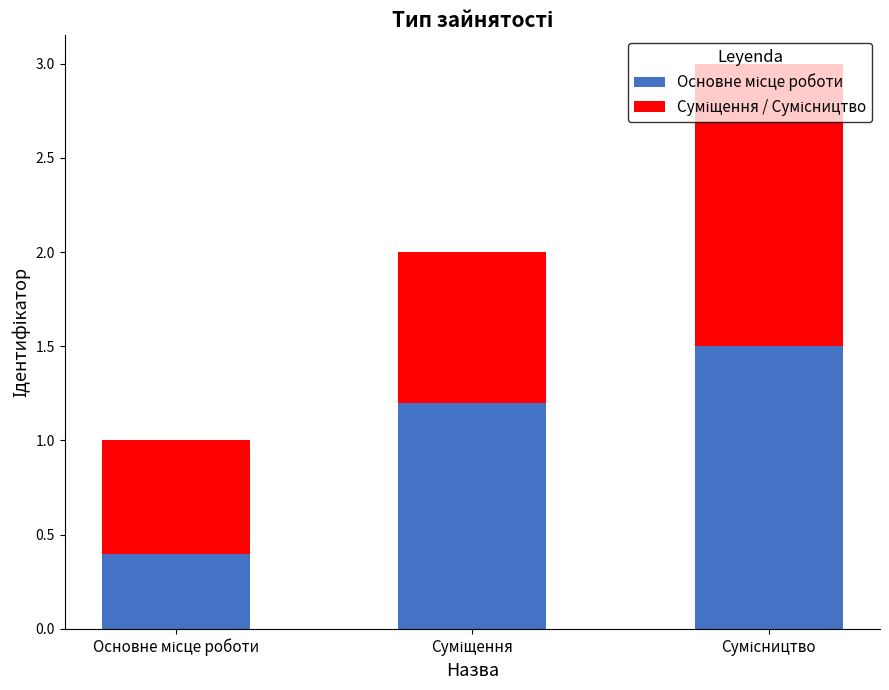

The Основне місце роботи series shows 1.9 at Суміщення. True or false?

False